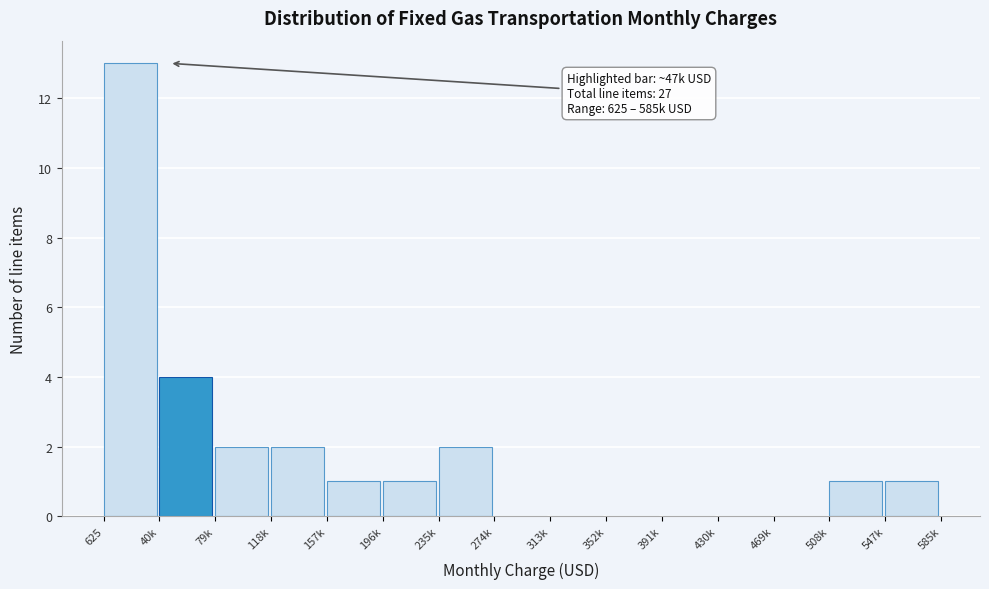

Reading left to right, list all the values displayed in this chart.

625=13	40k=4	79k=2	118k=2	157k=1	196k=1	235k=2	274k=0	313k=0	352k=0	391k=0	430k=0	469k=0	508k=1	547k=1